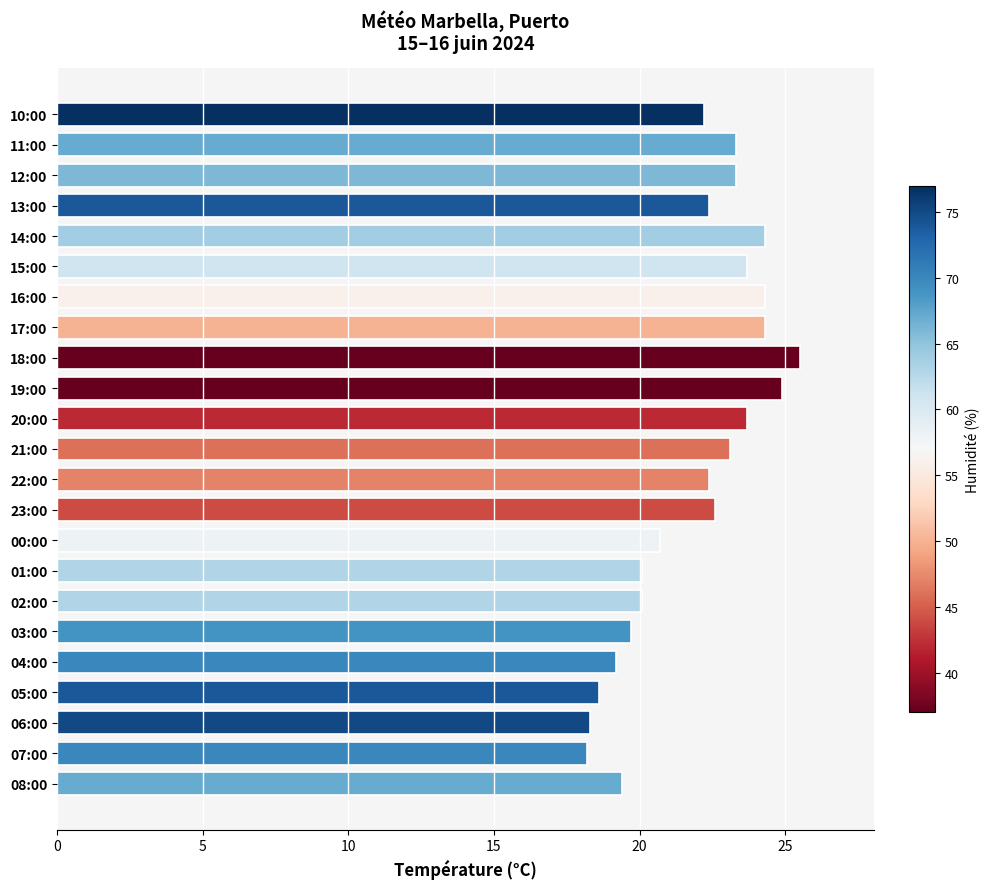

At which label is the value closest to 21?

00:00